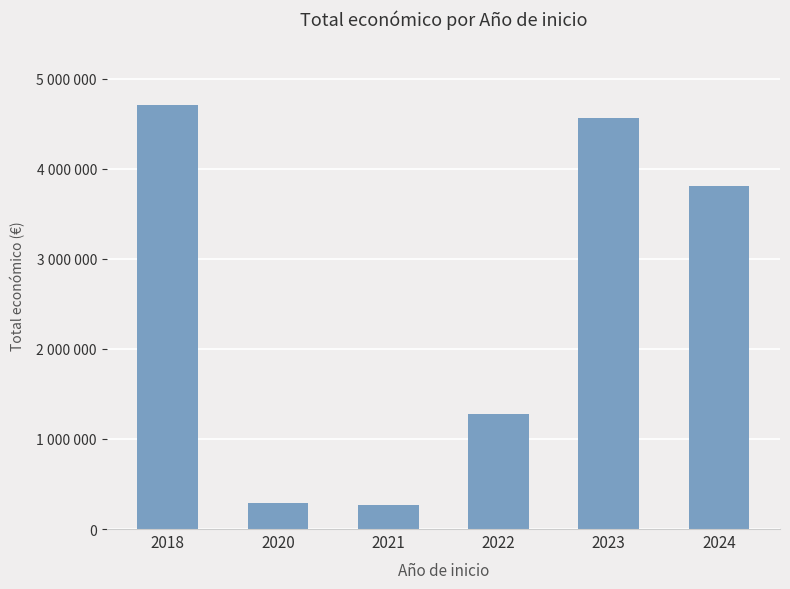

What is the value of the 5th bar from the left?

4559945